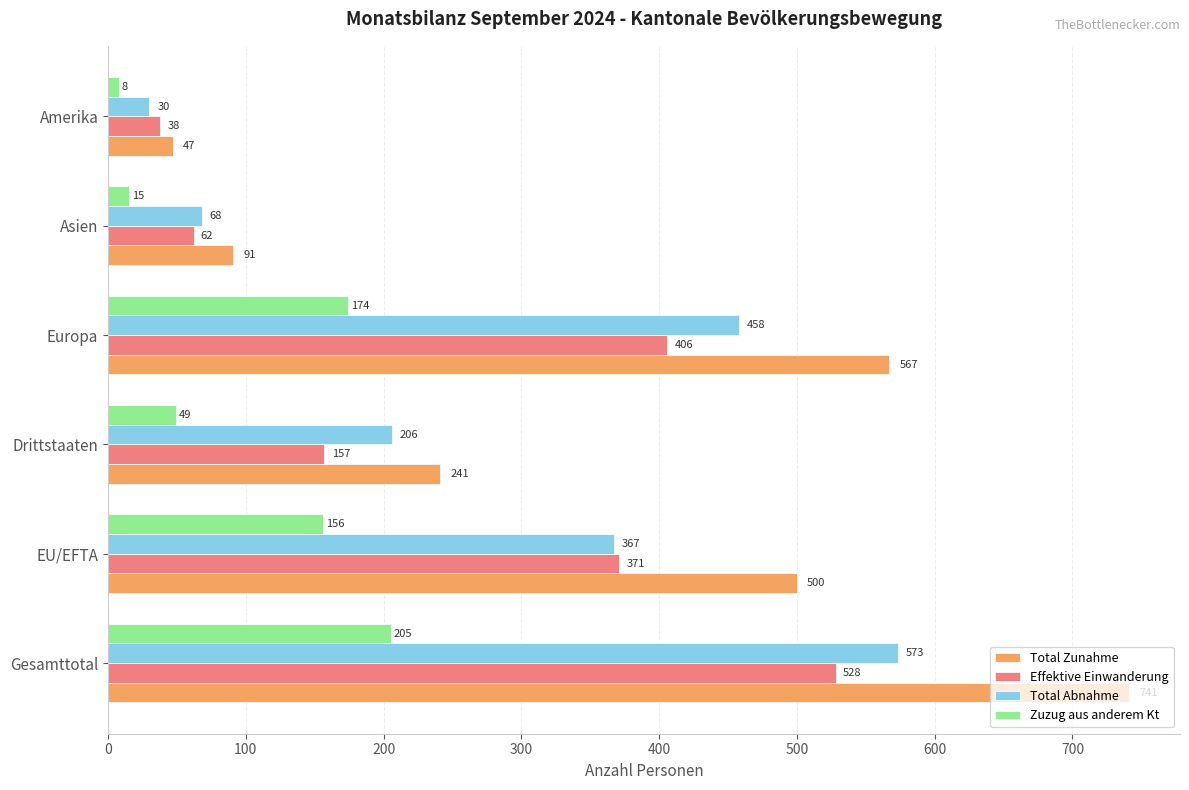

True or false: Total Abnahme has a value of 30 at Amerika.

True